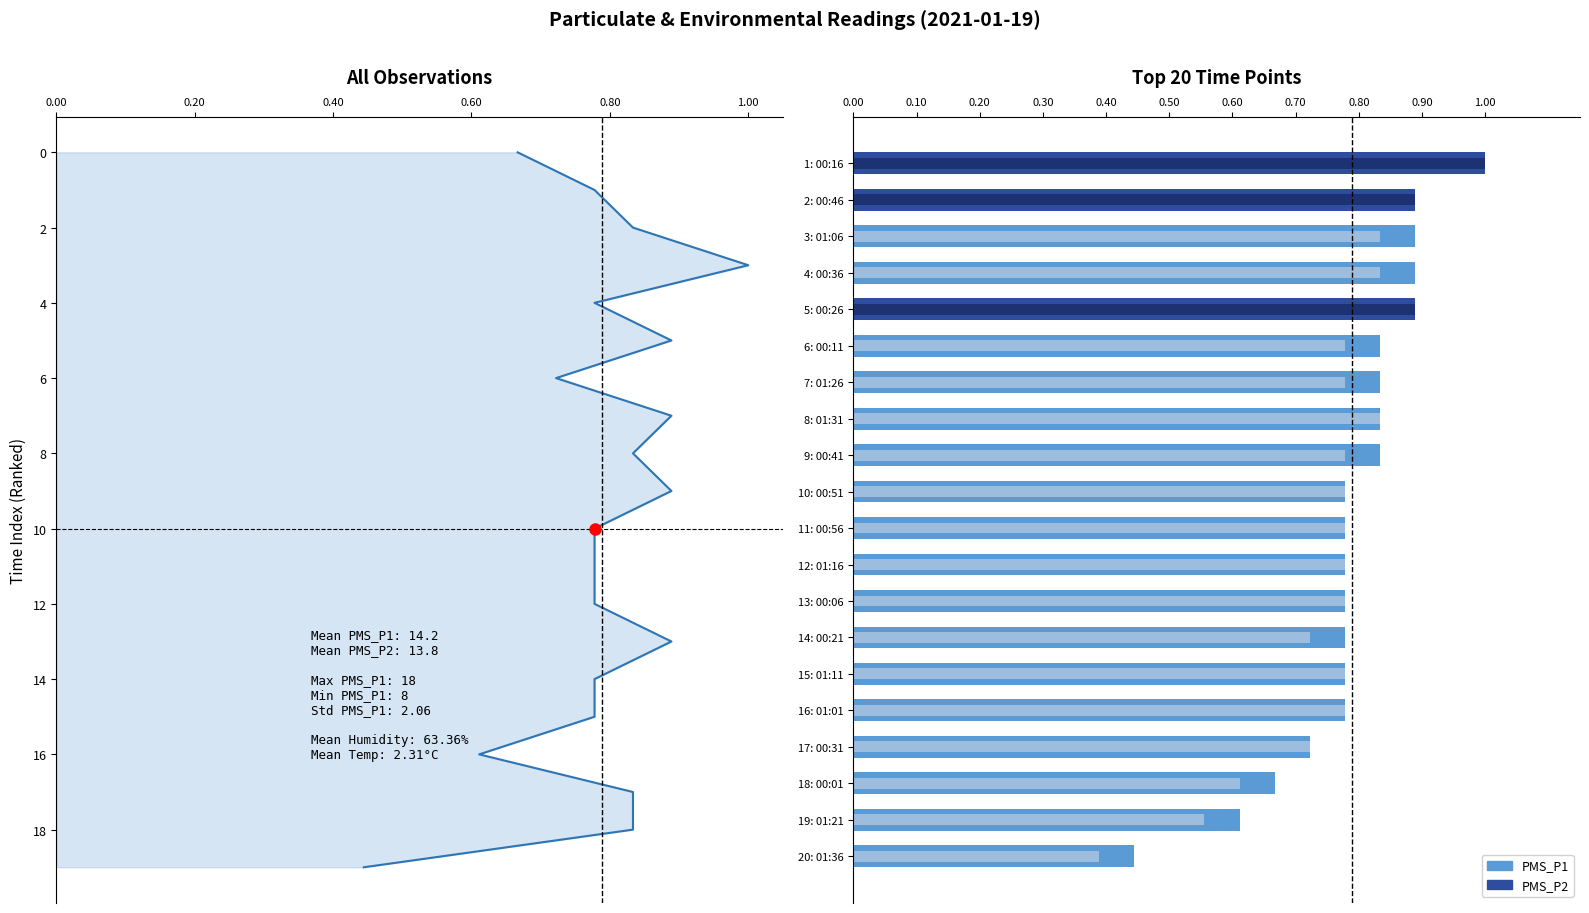

What is the smallest value displayed?

0.4